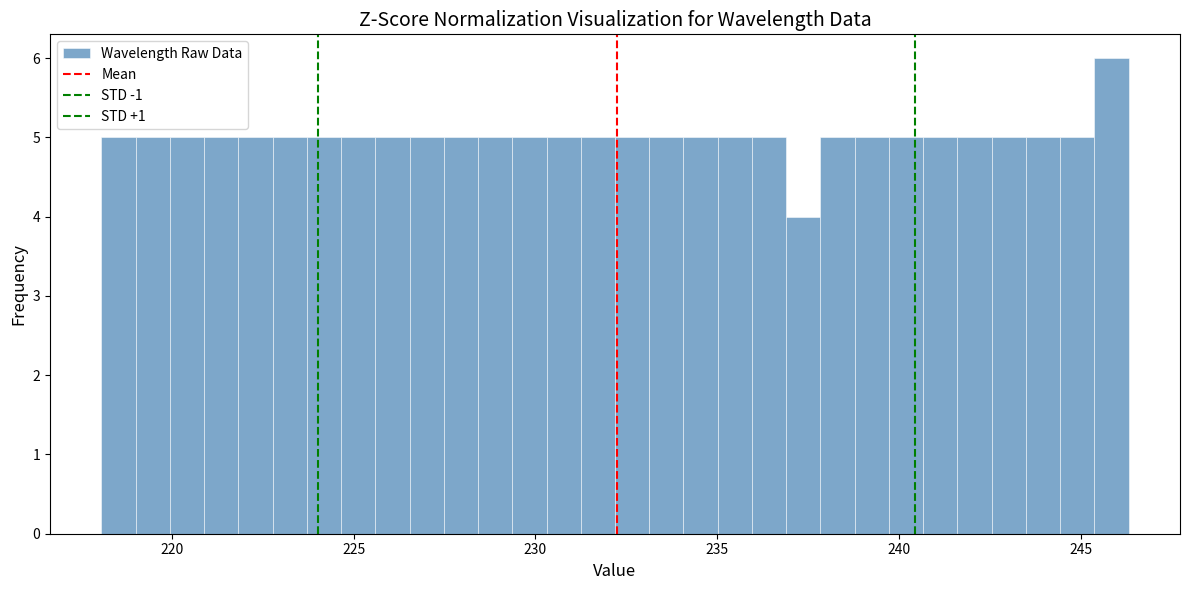

Around what value on the x-axis is the tallest bar? Give the approximate position of its centre, as read against the axis.

246.0